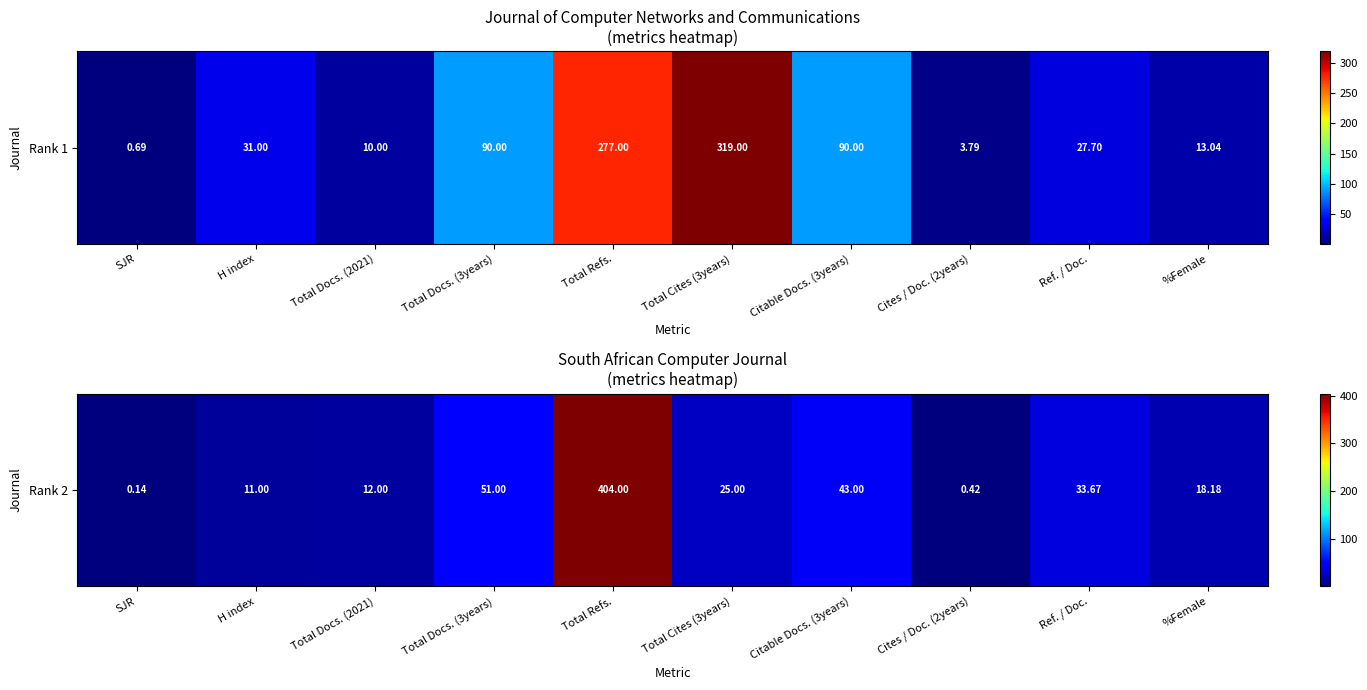

What is the difference between the second highest and second lowest values?

50.6